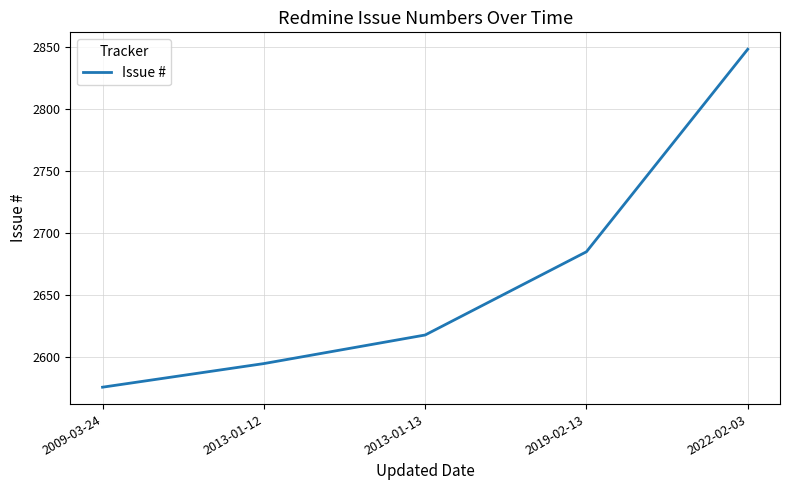

Is this an area chart (filled region under the line)?

No